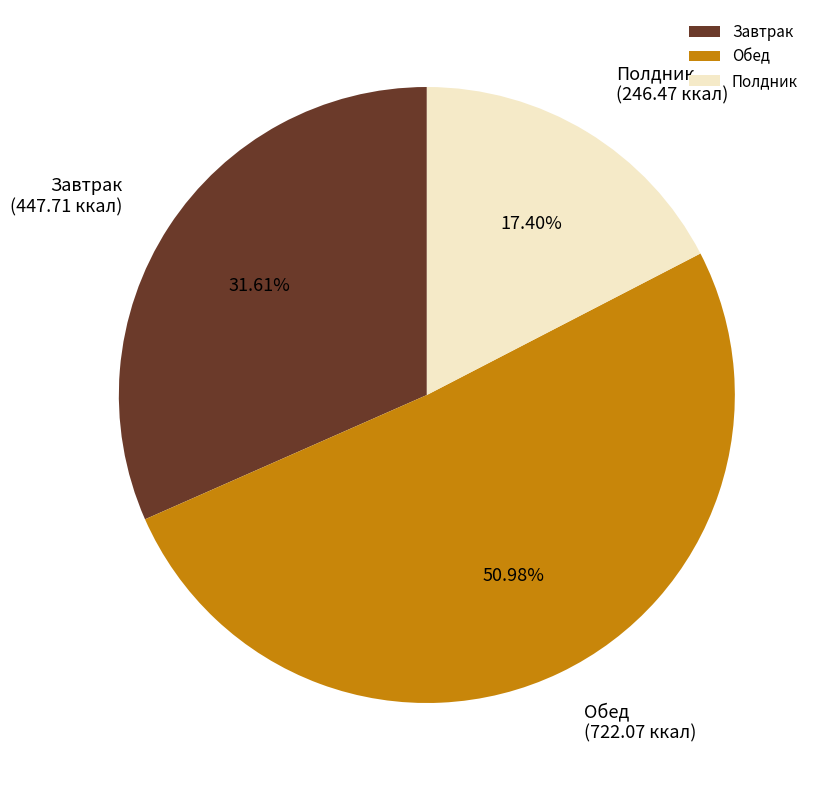

To the nearest percent, what percentage of the pie is Обед?

51%